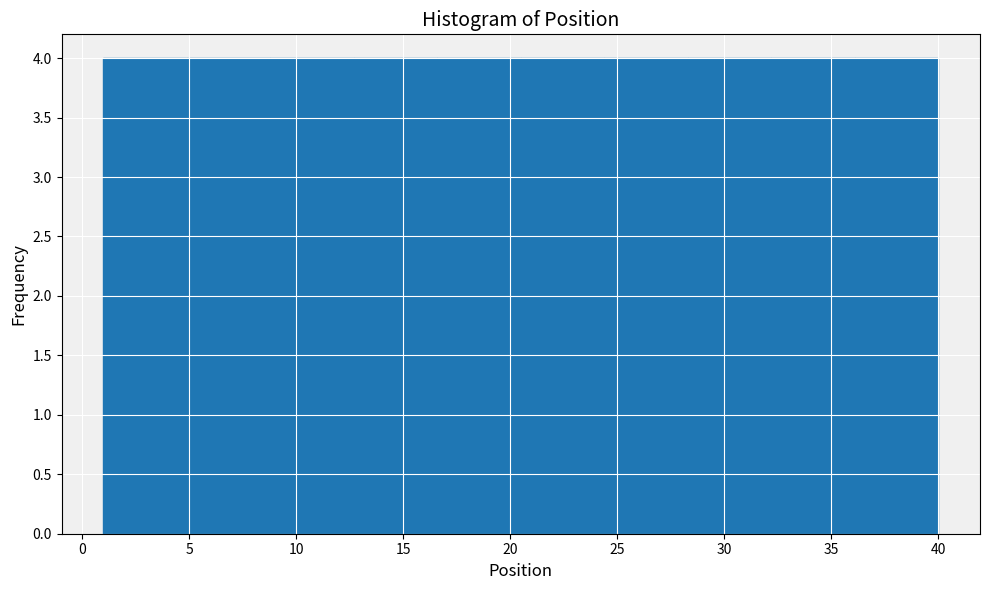

Reading left to right, list every bar in this chart as the range it spans on the x-axis followed by its height. Neither the bar edges nor the heights are printed on the chart, so give them approximately, as read against the axes.

1.0 to 4.9: 4
4.9 to 8.8: 4
8.8 to 12.7: 4
12.7 to 16.6: 4
16.6 to 20.5: 4
20.5 to 24.4: 4
24.4 to 28.3: 4
28.3 to 32.2: 4
32.2 to 36.1: 4
36.1 to 40.0: 4